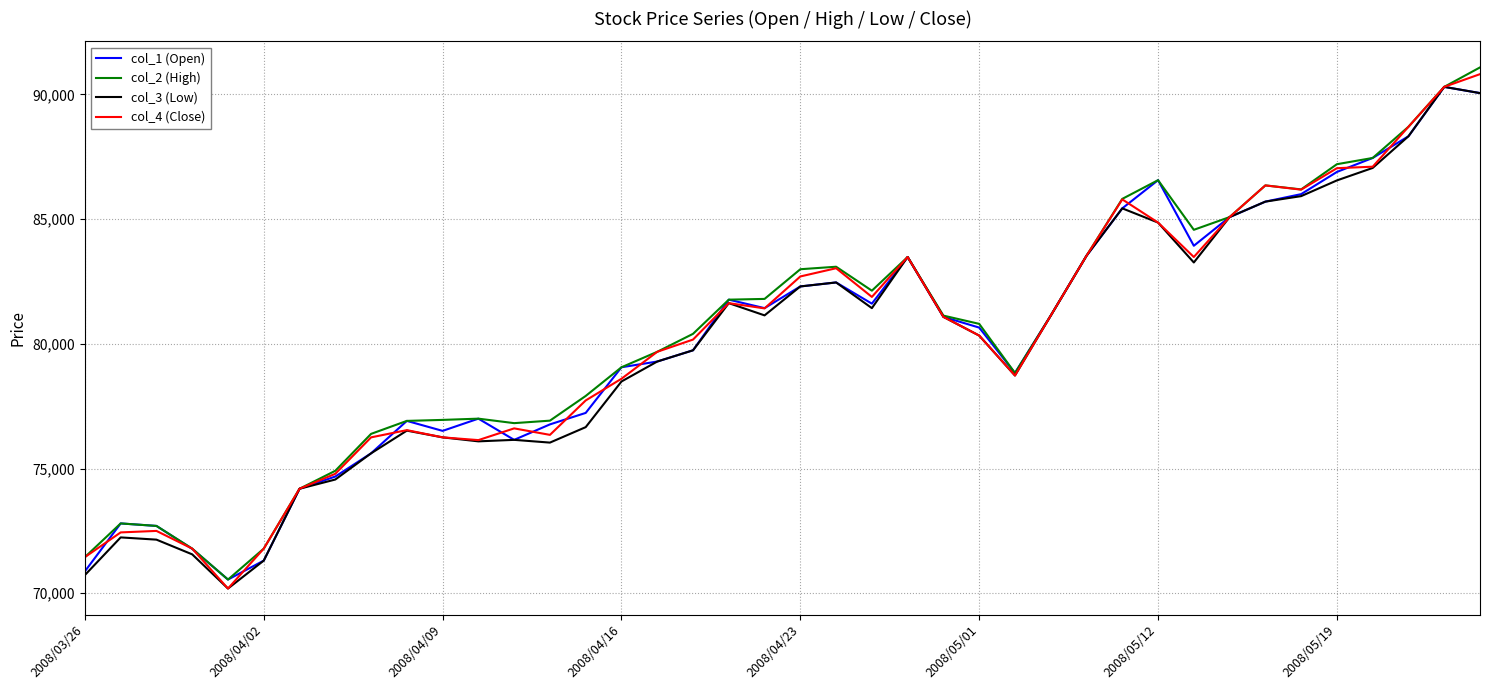

Count the number of data series in this chart.

4